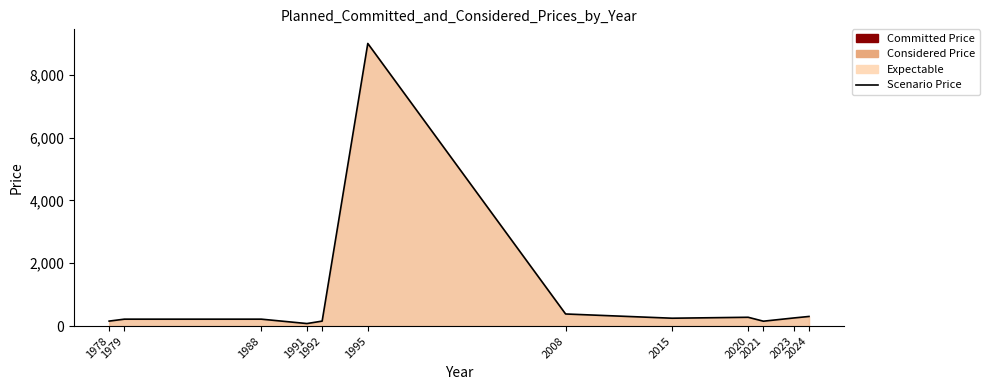

The value at 1992 is 158. True or false?

True